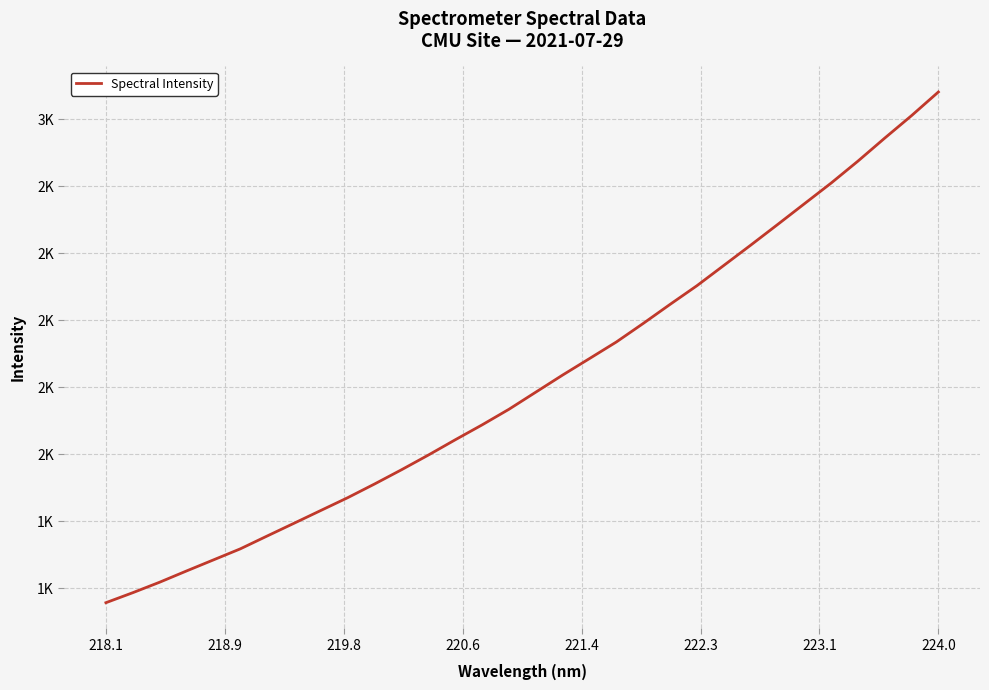

What is the value of the 30th point from the left?

2944.3